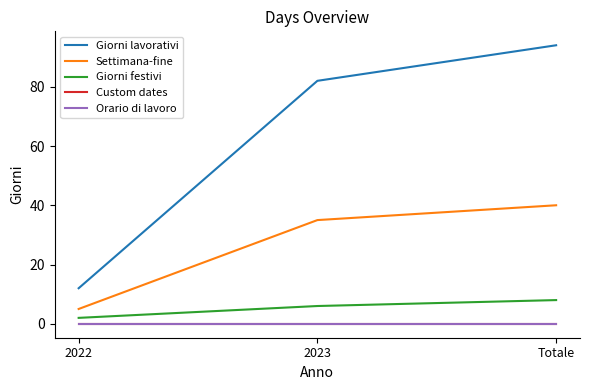

Does the chart have visible grid lines?

No